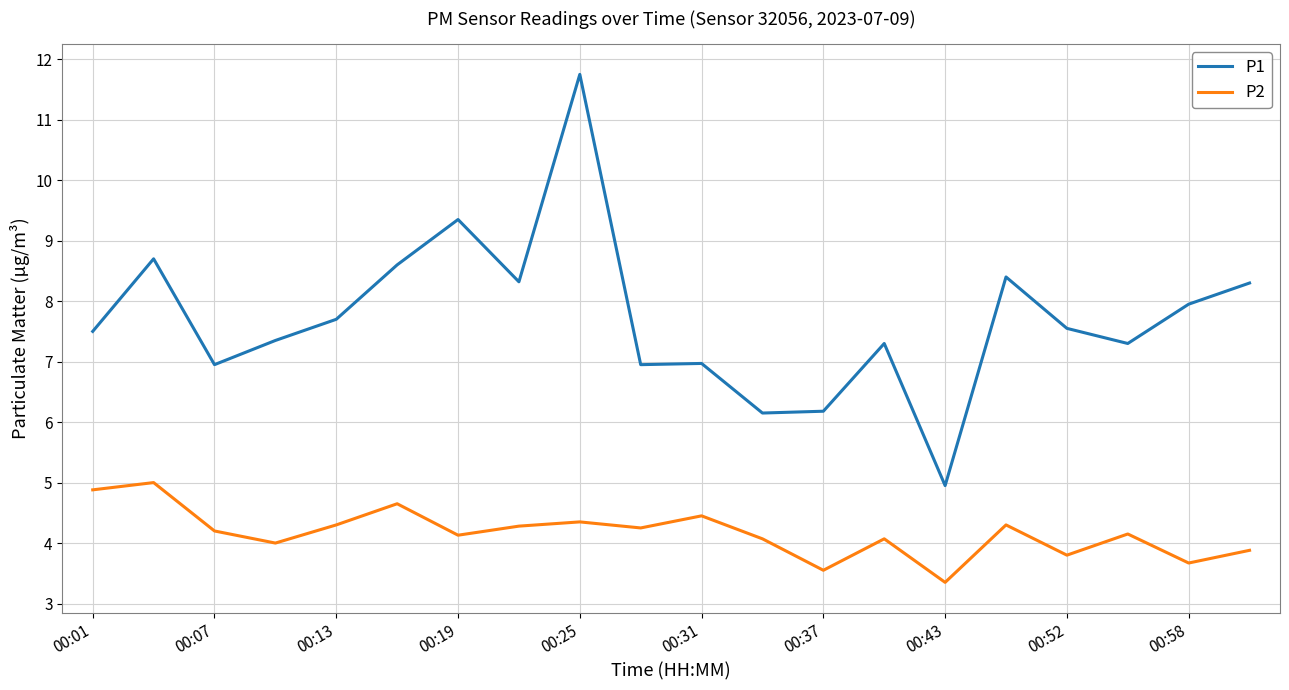

True or false: P2 and P1 intersect in this chart.

False